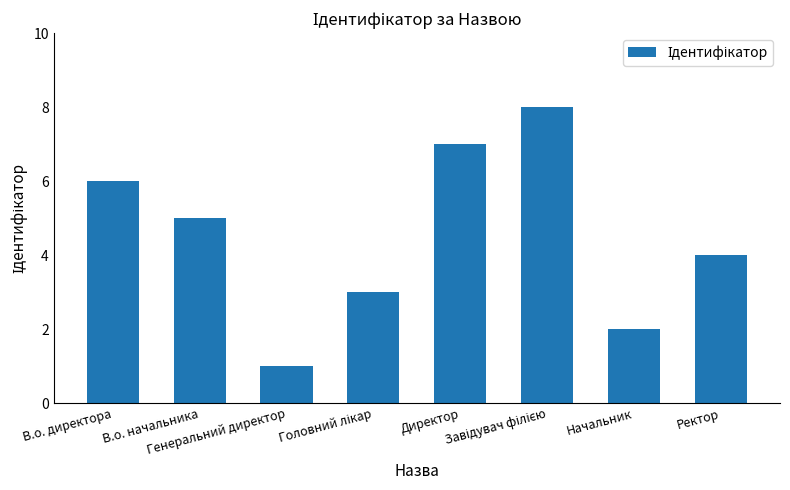

Reading left to right, transcribe all the data shown in this chart.

6	5	1	3	7	8	2	4